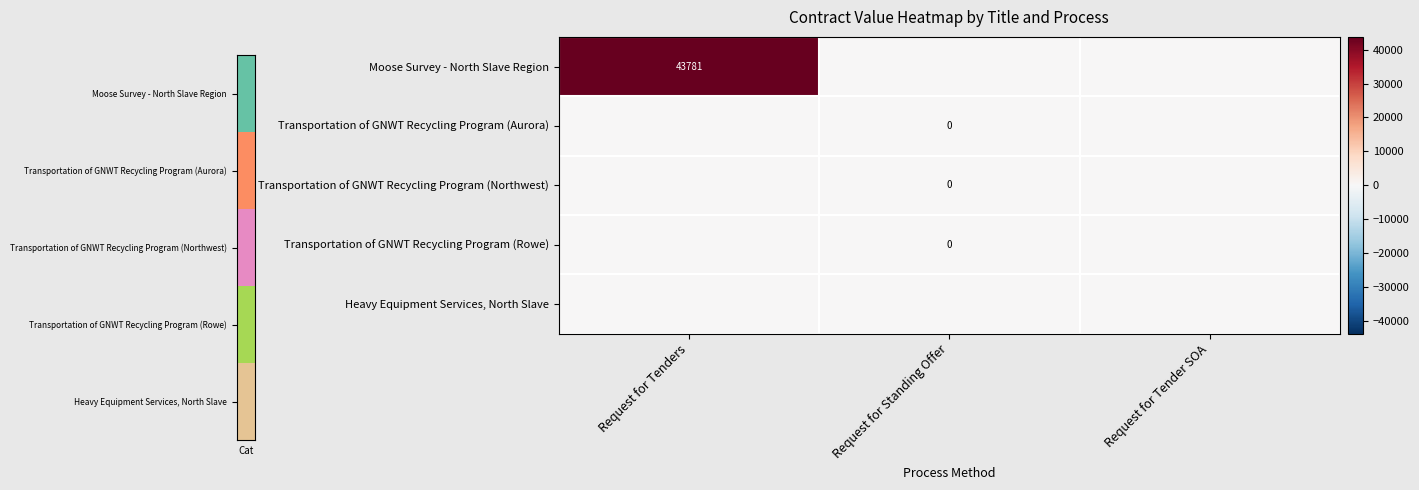

Which label corresponds to the smallest value in the chart?

Request for Standing Offer